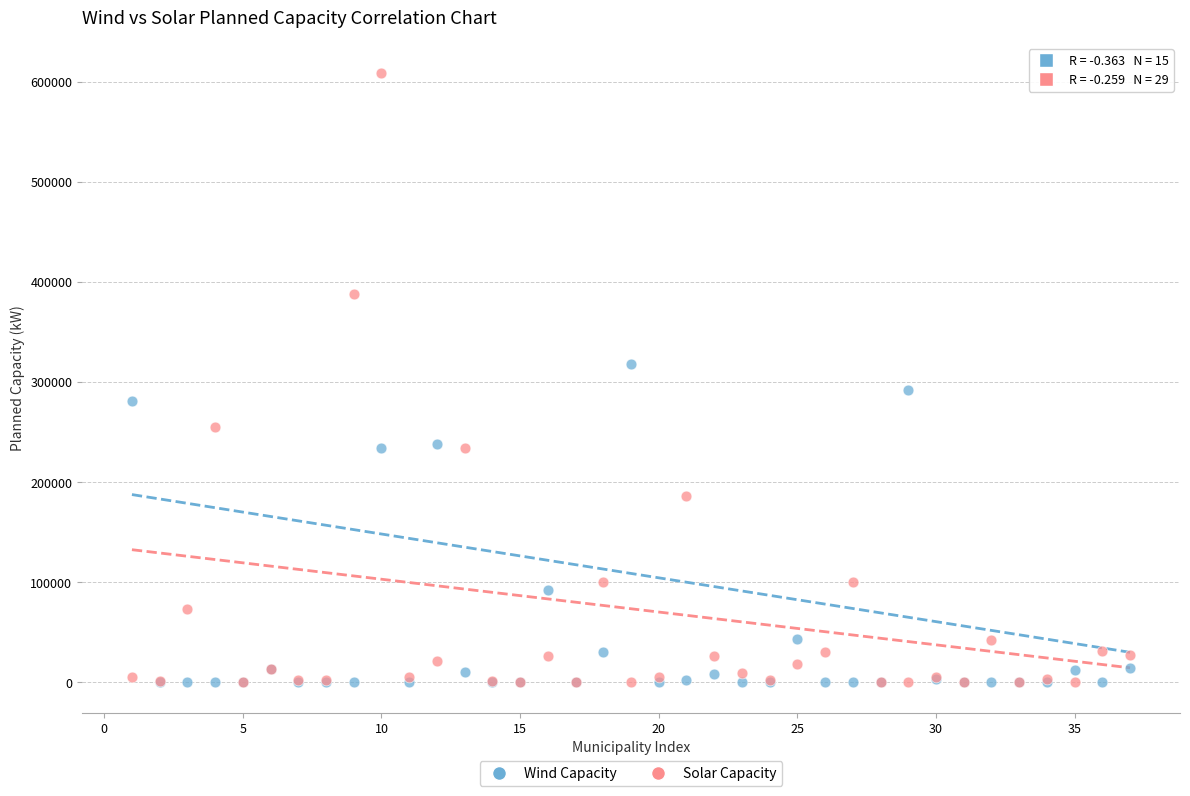

In the Wind Capacity series, what Y value is closest to 159160?

92600.0